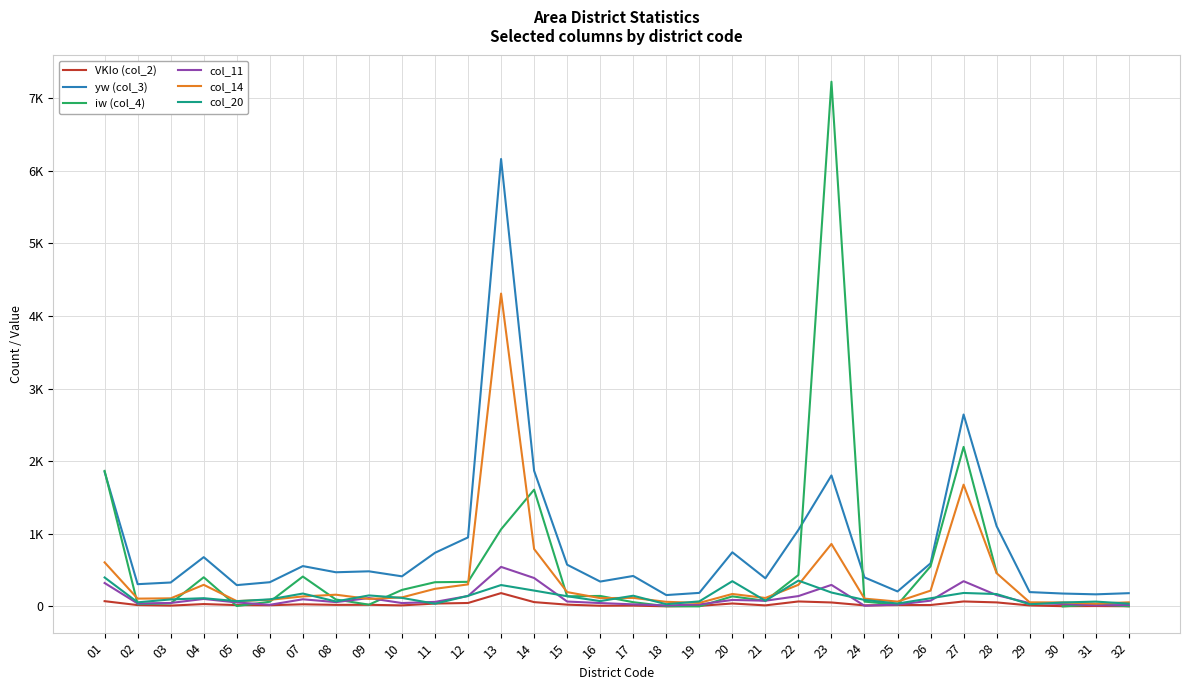

What is the difference between the col_14 values at 23 and 16?

746.0